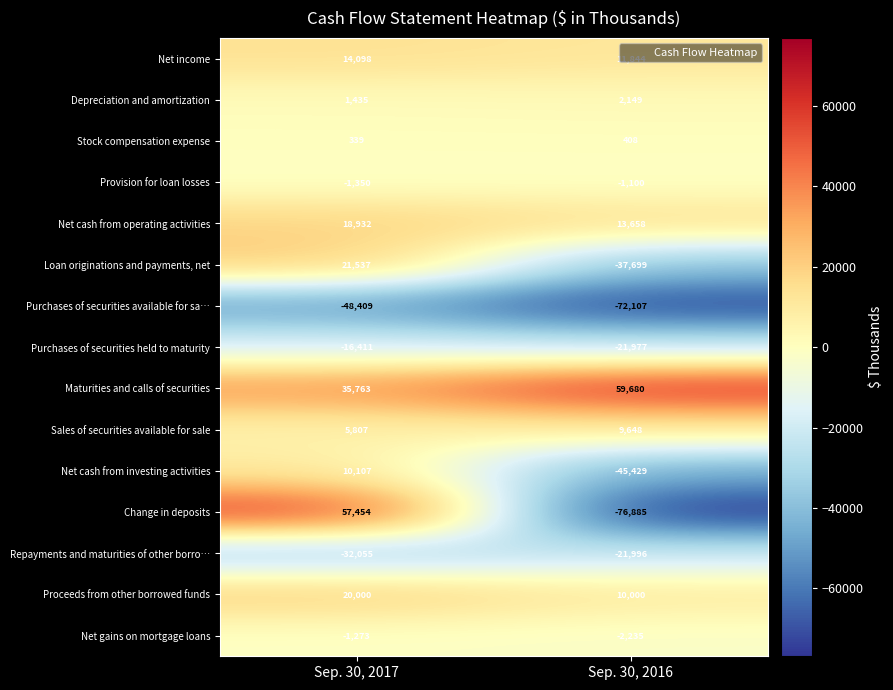

Rank the series by their maximum value, from highest to lowest.

Maturities and calls of securities, Change in deposits, Loan originations and payments, net, Proceeds from other borrowed funds, Net cash from operating activities, Net income, Net cash from investing activities, Sales of securities available for sale, Depreciation and amortization, Stock compensation expense, Provision for loan losses, Net gains on mortgage loans, Purchases of securities held to maturity, Repayments and maturities of other borro…, Purchases of securities available for sa…